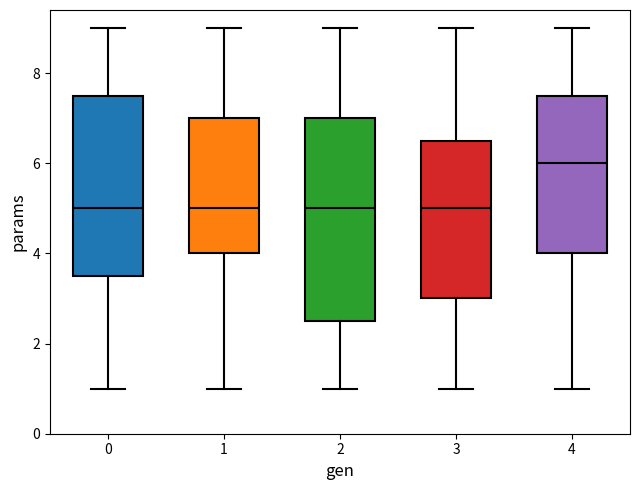

Which box is the tallest, from its lower edge to its upper edge?

2